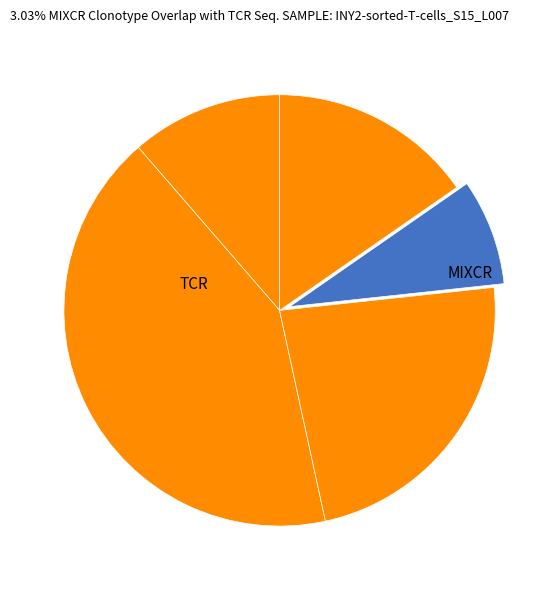

How many slices are in this pie chart?

5